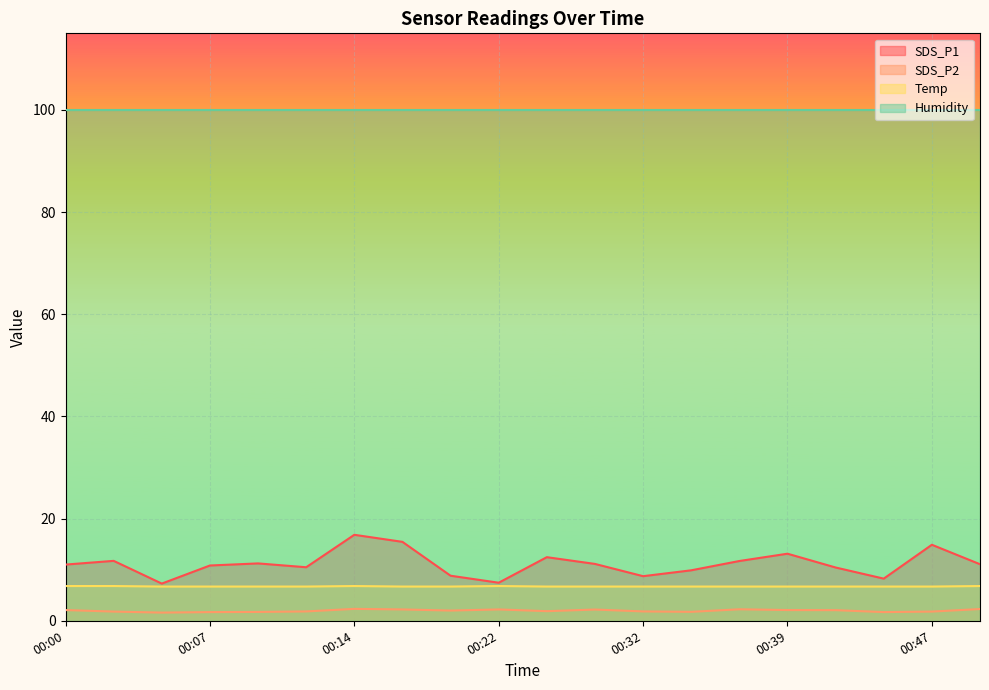

The value of Temp at 00:12 is 3.5. True or false?

False